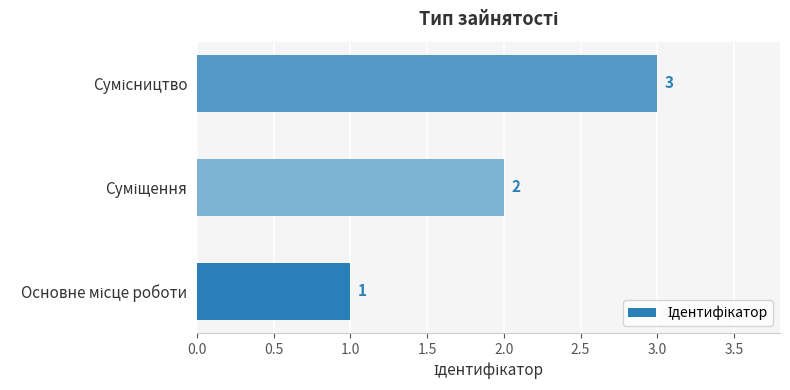

What is the minimum value shown in the chart?

1